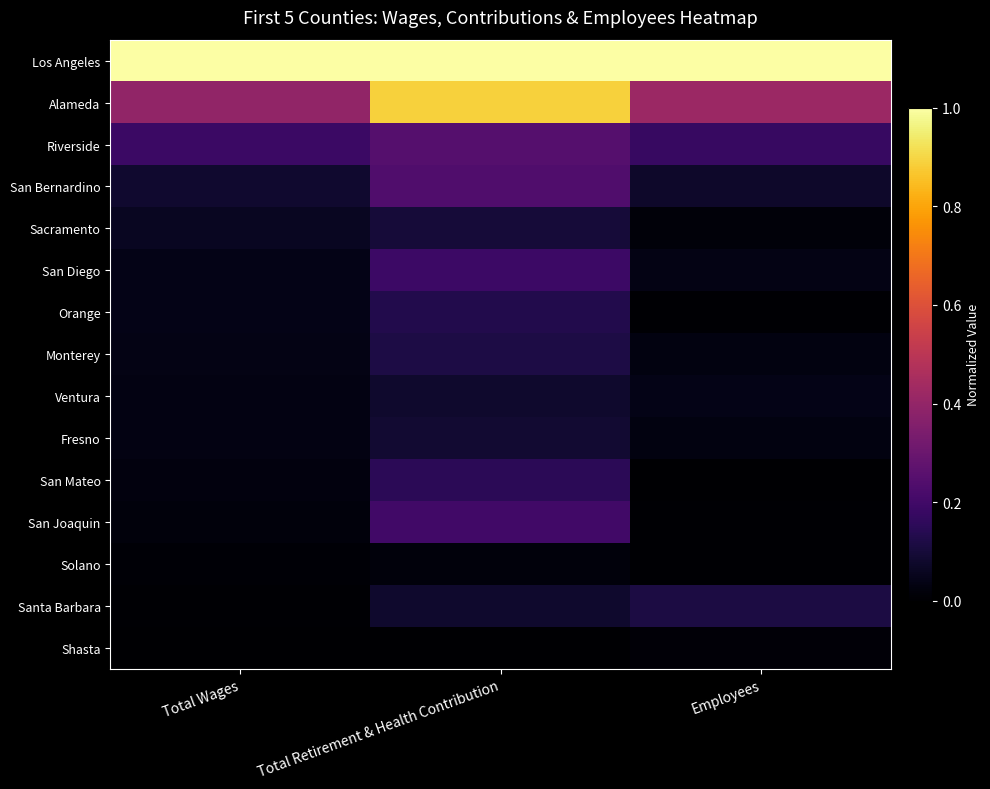

Which series has the largest total across all categories?

Los Angeles